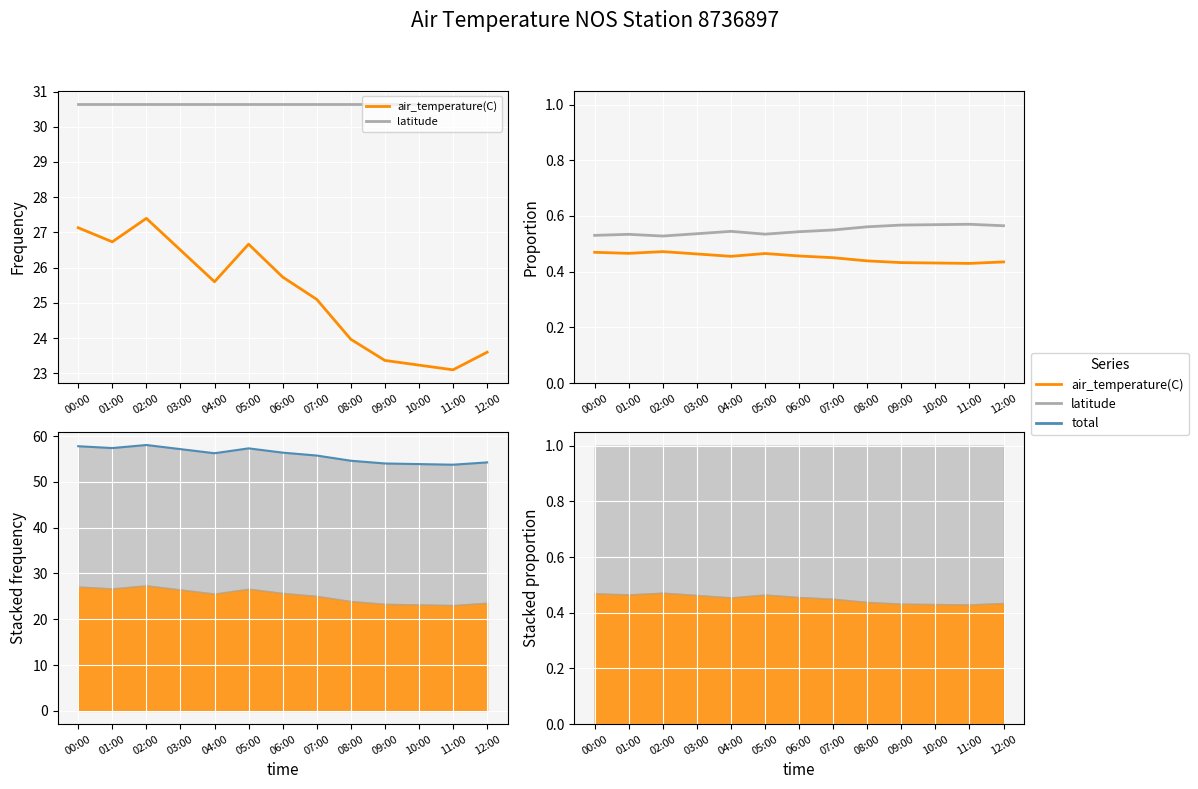

Is it true that air_temperature(C) equals 0.5 at 04:00?

True